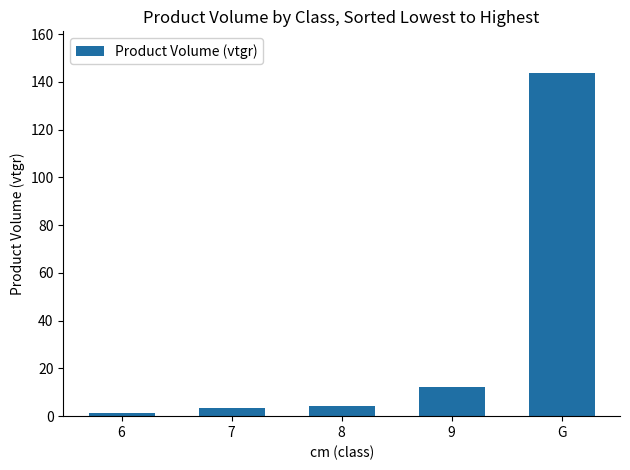

Reading right to left, list all the values displayed in this chart.

143.9	12.3	4.3	3.3	1.3